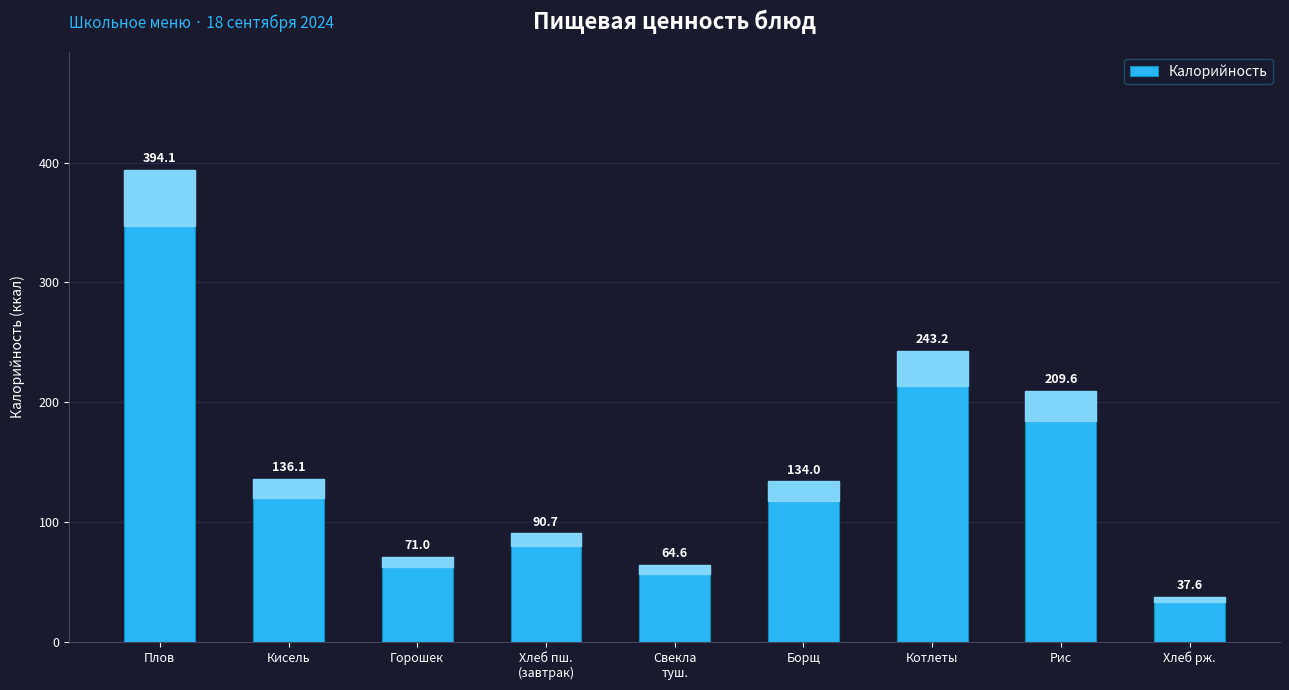

What is the greatest value displayed?

394.1